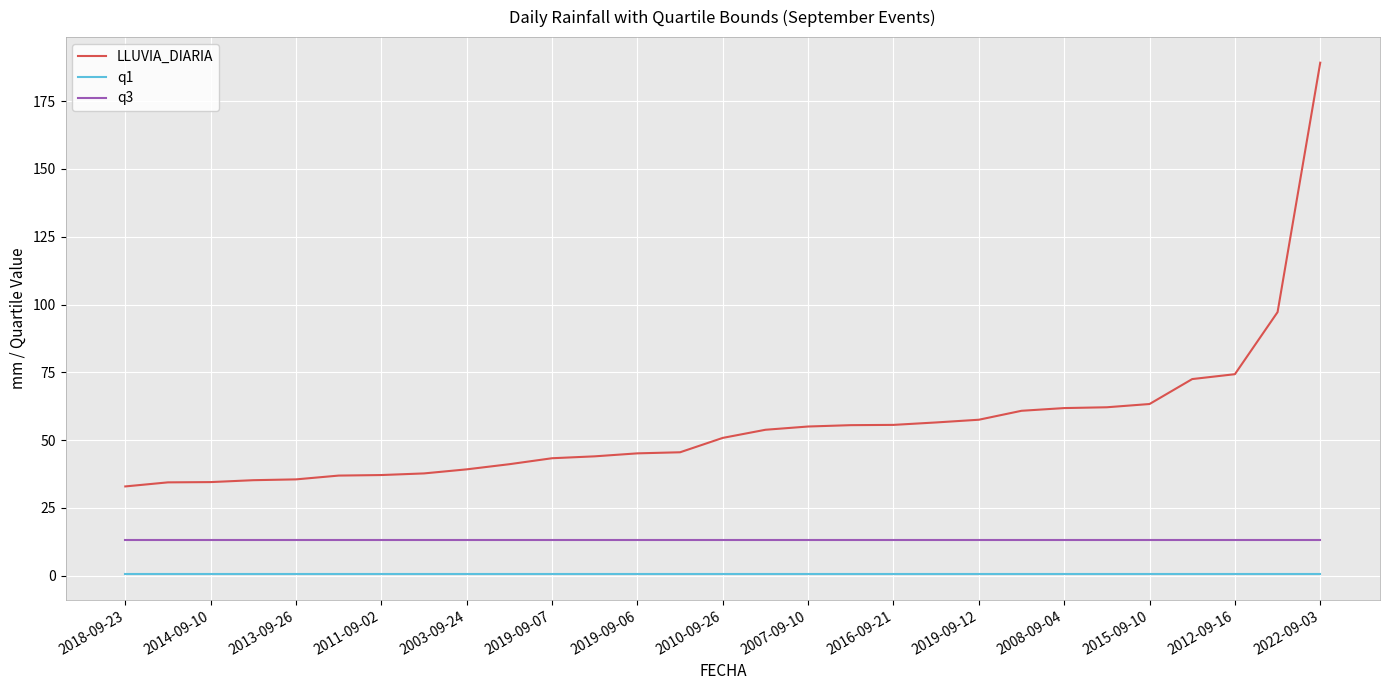

True or false: q3 and q1 cross at least once.

False